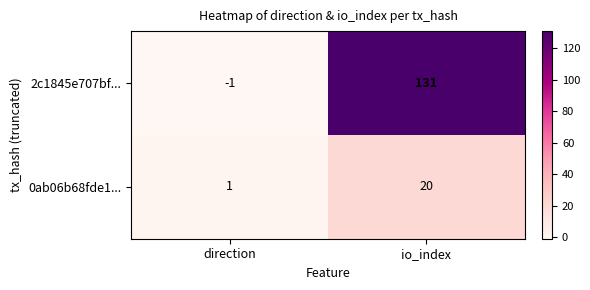

Which series changed the most between direction and io_index?

2c1845e707bf...